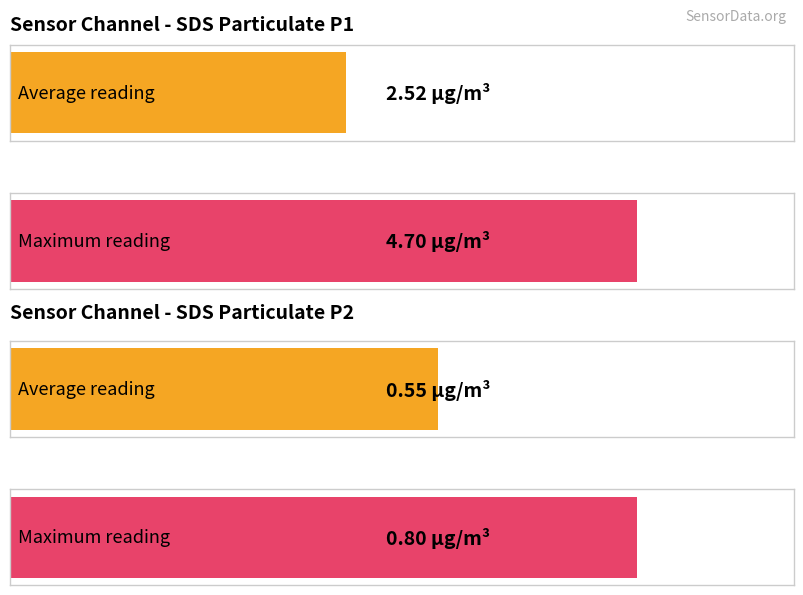

How many series are shown in this chart?

2